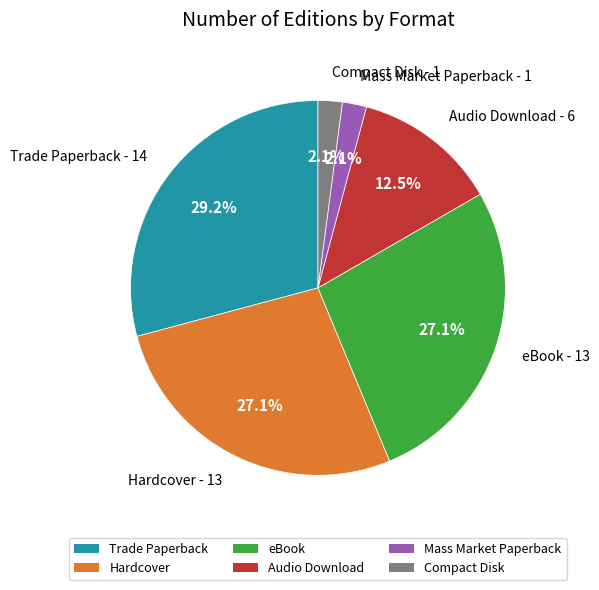

What percentage is the Compact Disk slice, to the nearest percent?

2%